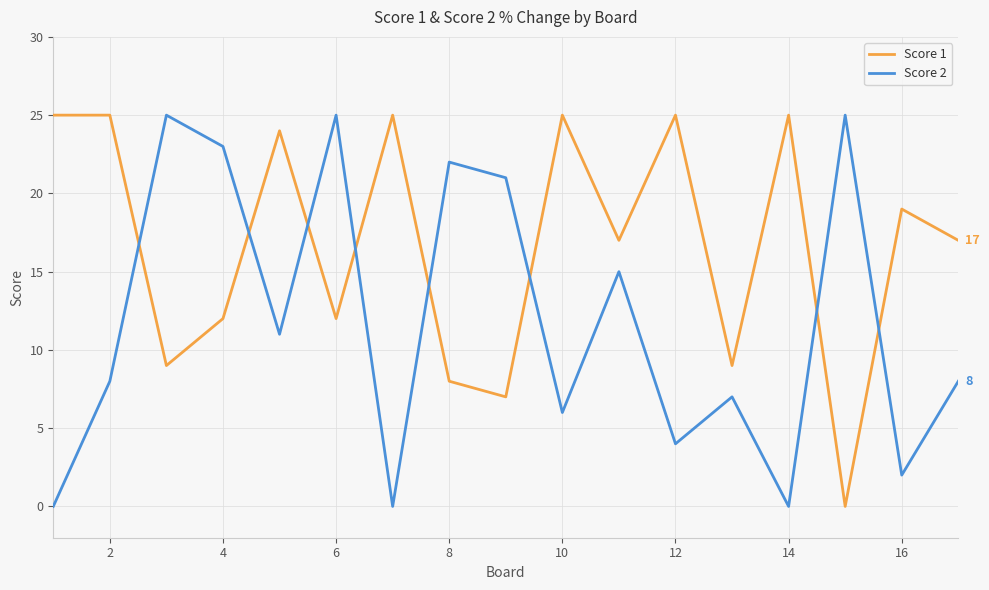

List the series in order of their overall mean, lowest first.

Score 2, Score 1